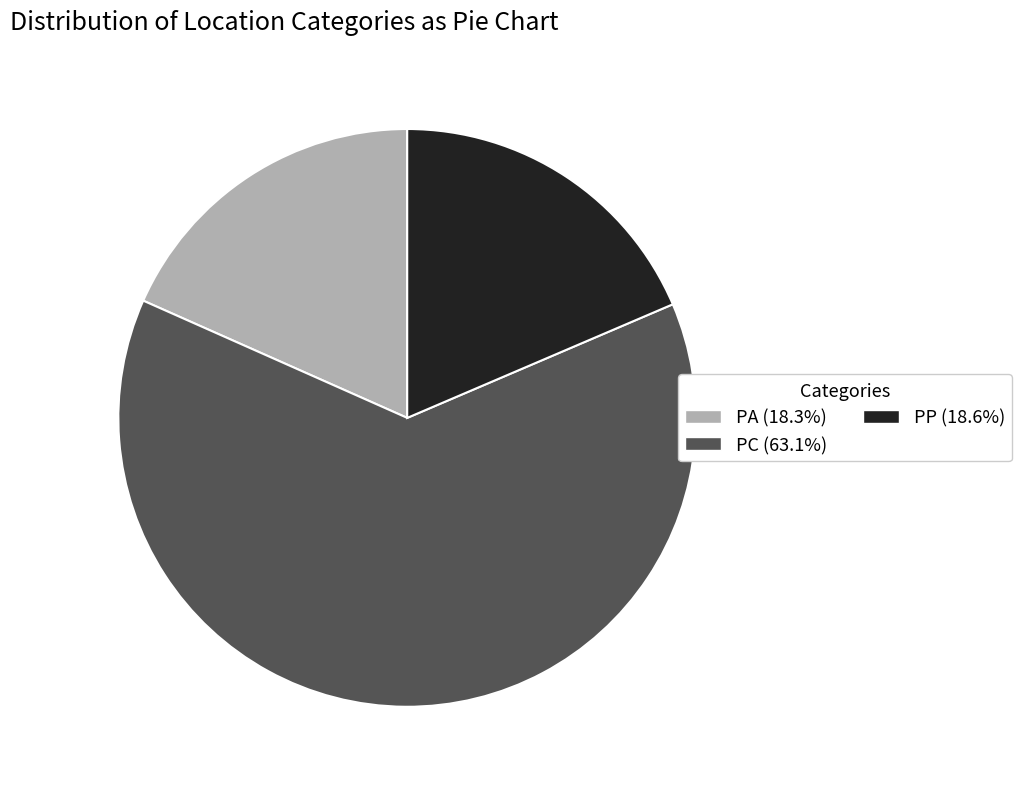

How many slices are in this pie chart?

3